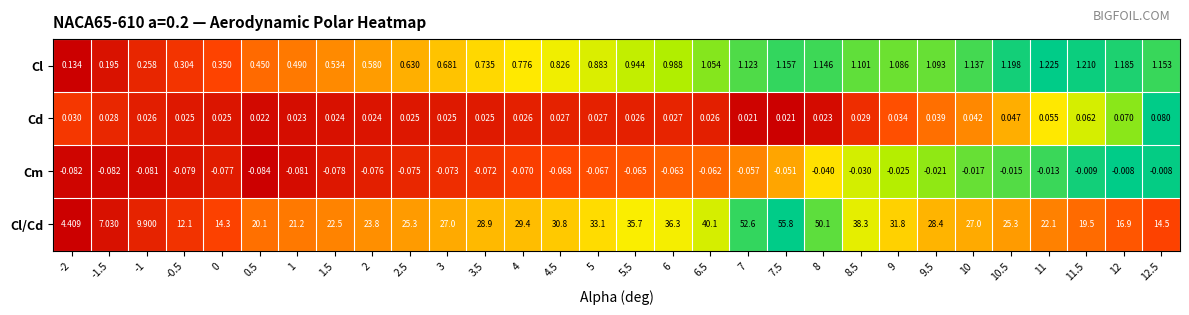

Between 2 and 3.5, which series saw the biggest shift?

Cl/Cd